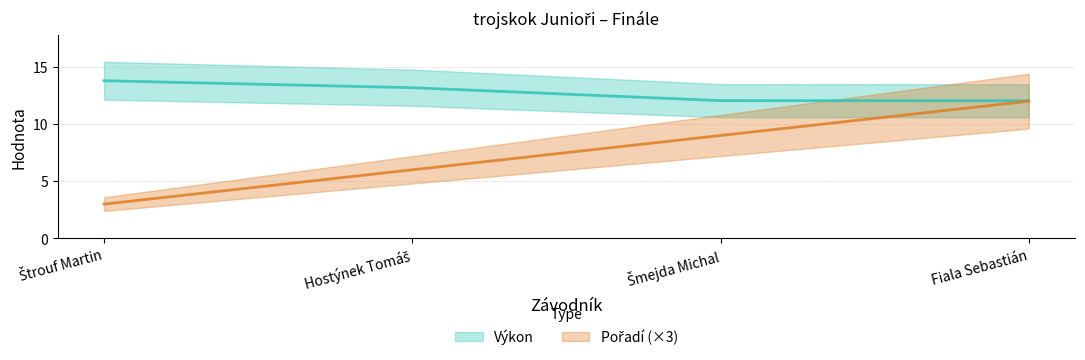

What value does the Pořadí series have at Hostýnek Tomáš?

6.0